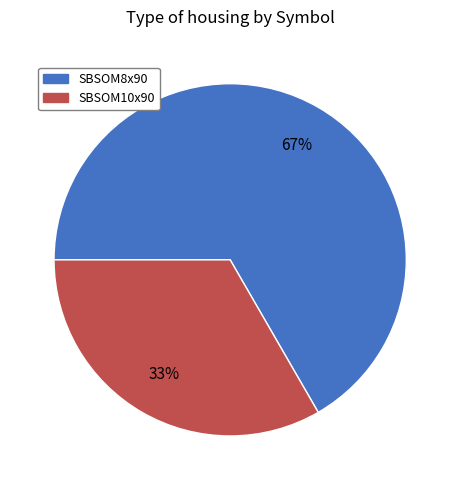

What percentage is the SBSOM8x90 slice, to the nearest percent?

67%